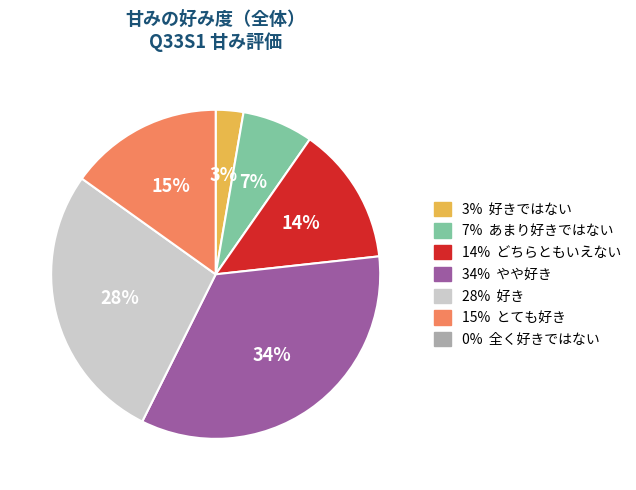

To the nearest percent, what is the average slice percentage?

17%